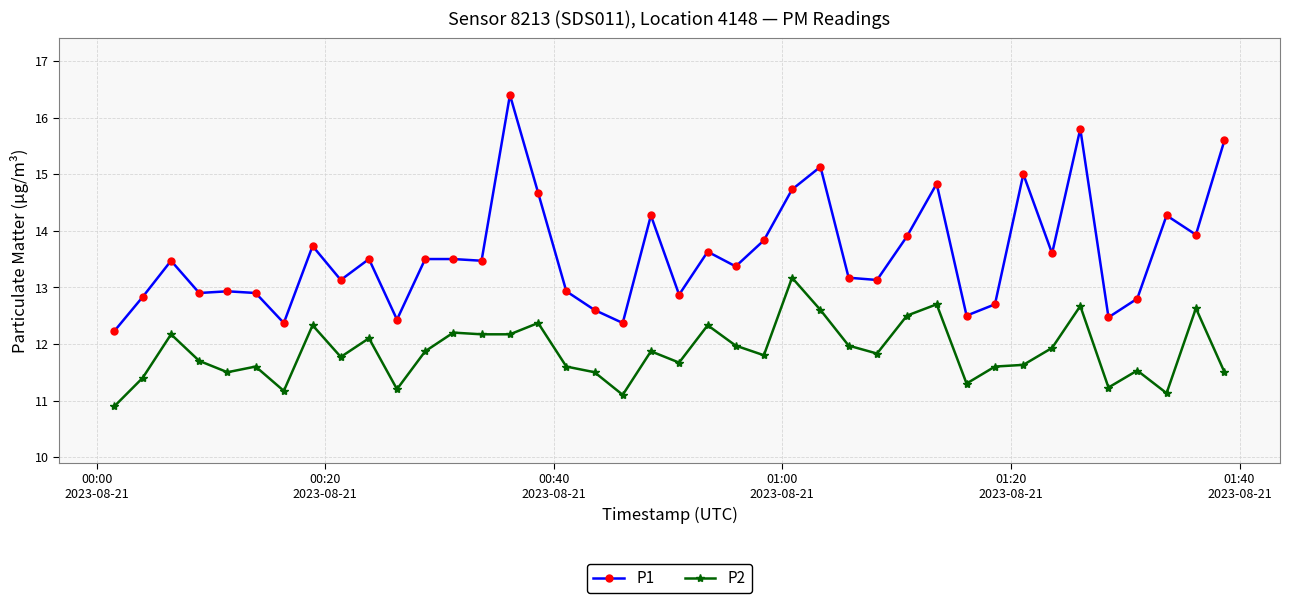

True or false: P1 has more than 2 points higher than both neighbors.

True